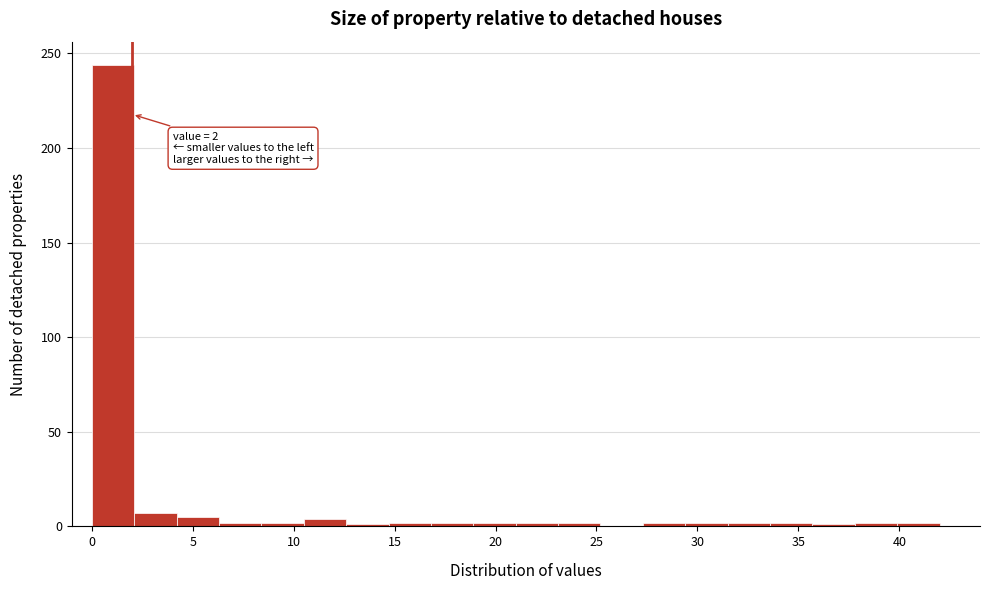

Over which range of the x-axis is the bar tallest?

0.0 to 2.1